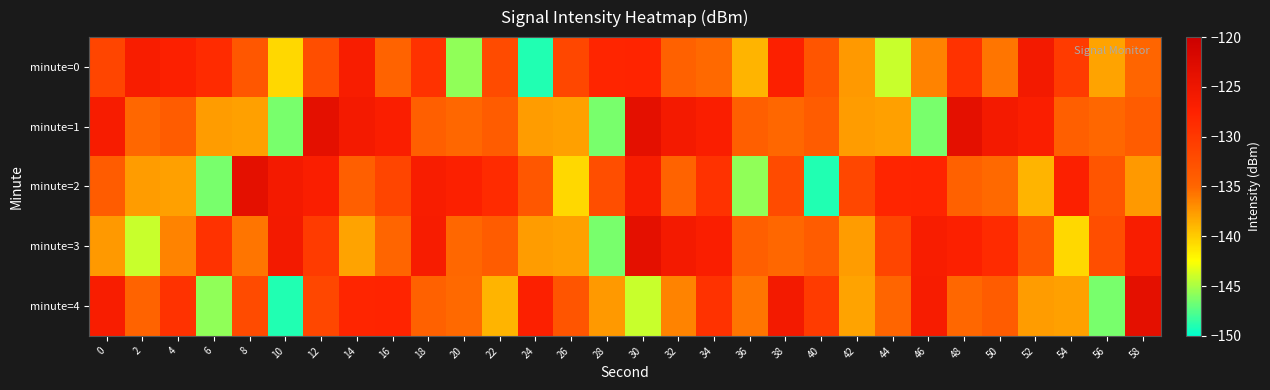

Which series has the largest total across all categories?

minute=3